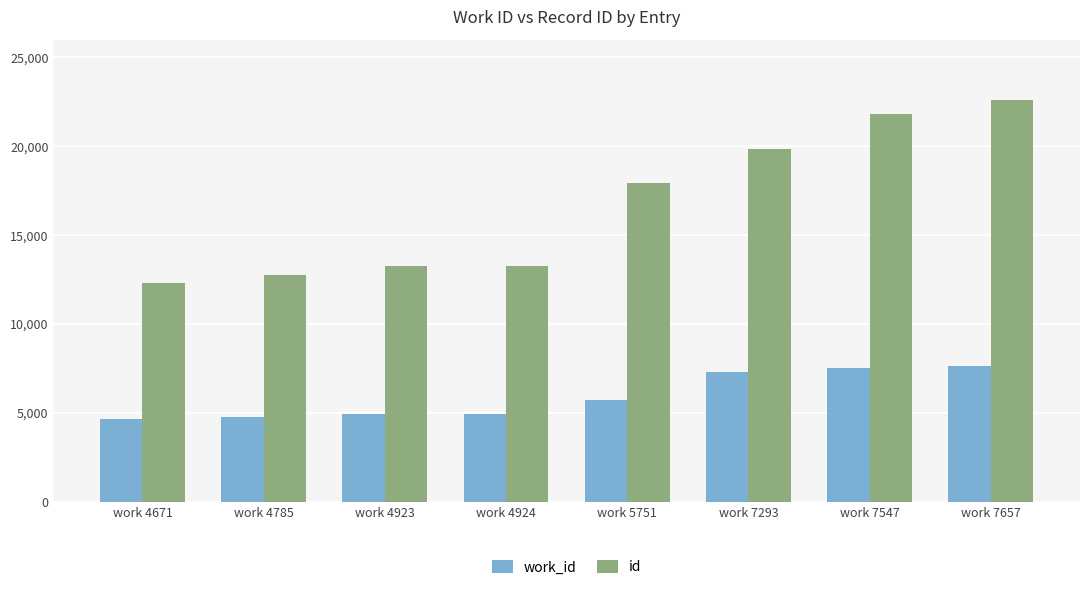

What is the value of the id bar at the 1st from the left?

12287